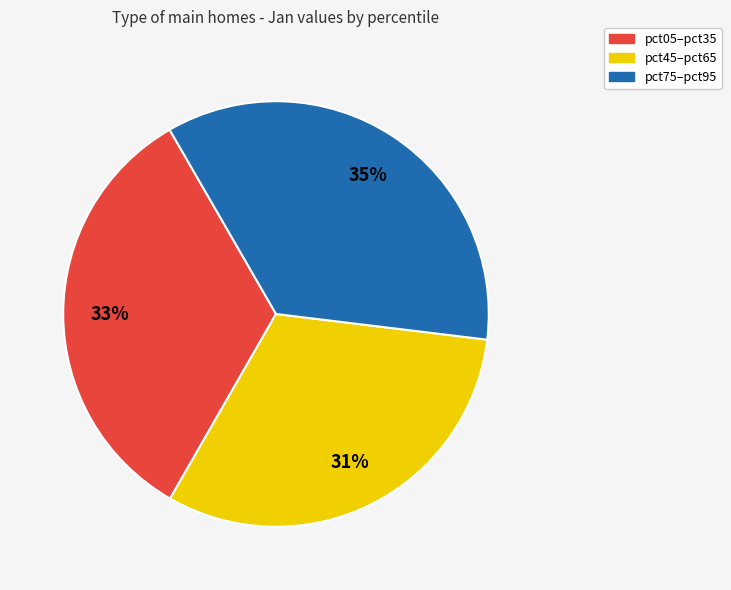

To the nearest percent, what is the difference between the largest and smallest slice percentages?

4%